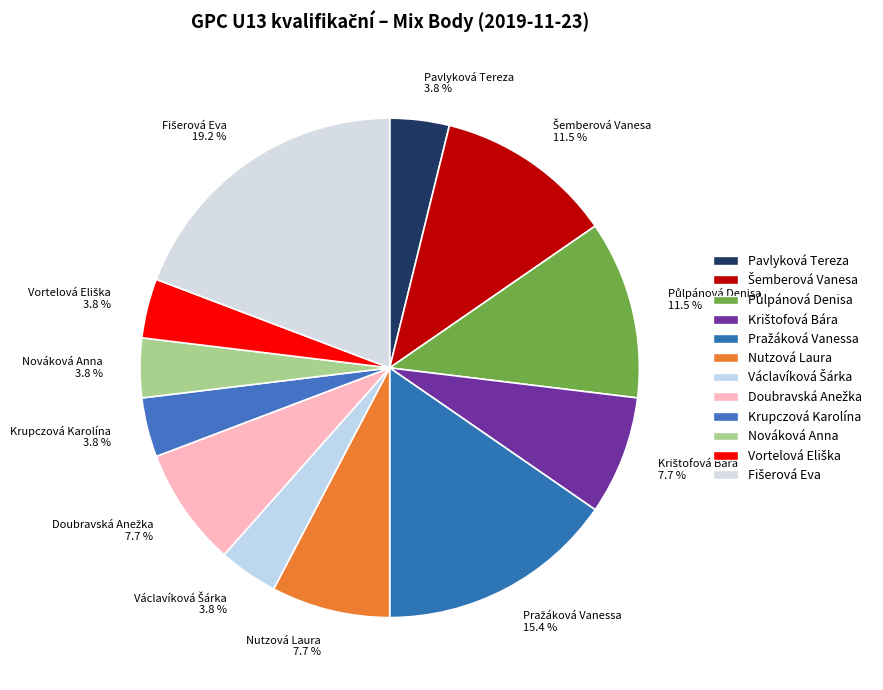

Count the number of slices in the pie.

12